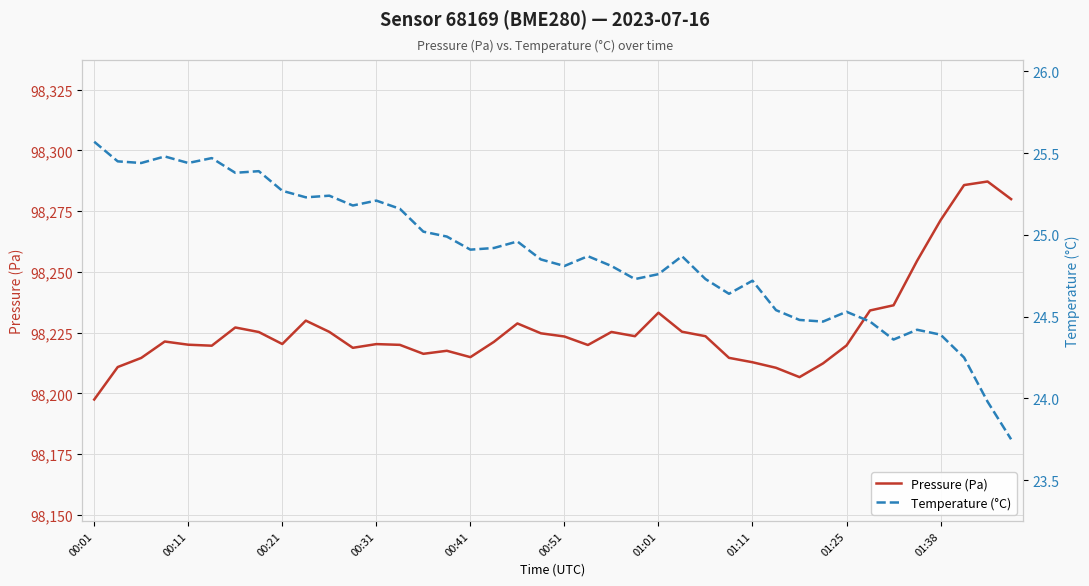

What is the maximum value for Pressure (Pa)?

98287.2